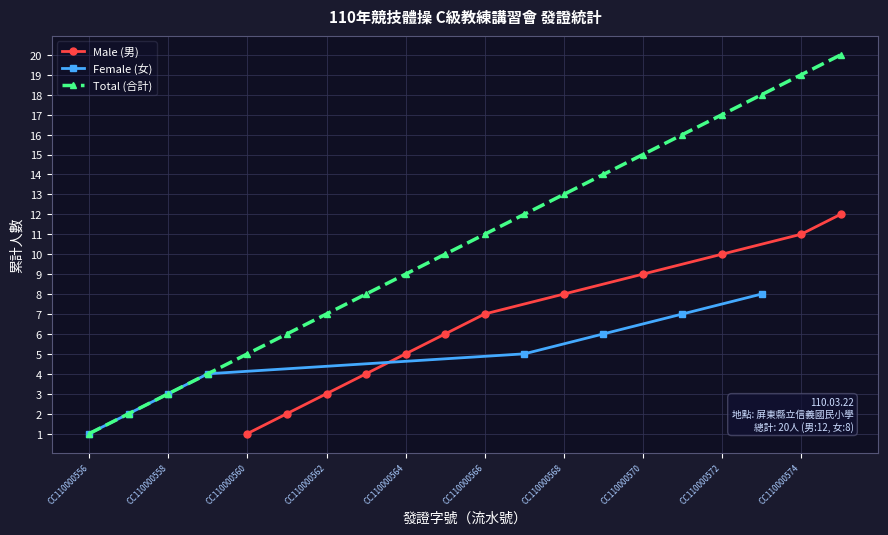

Does the chart display data point markers on the line(s)?

Yes